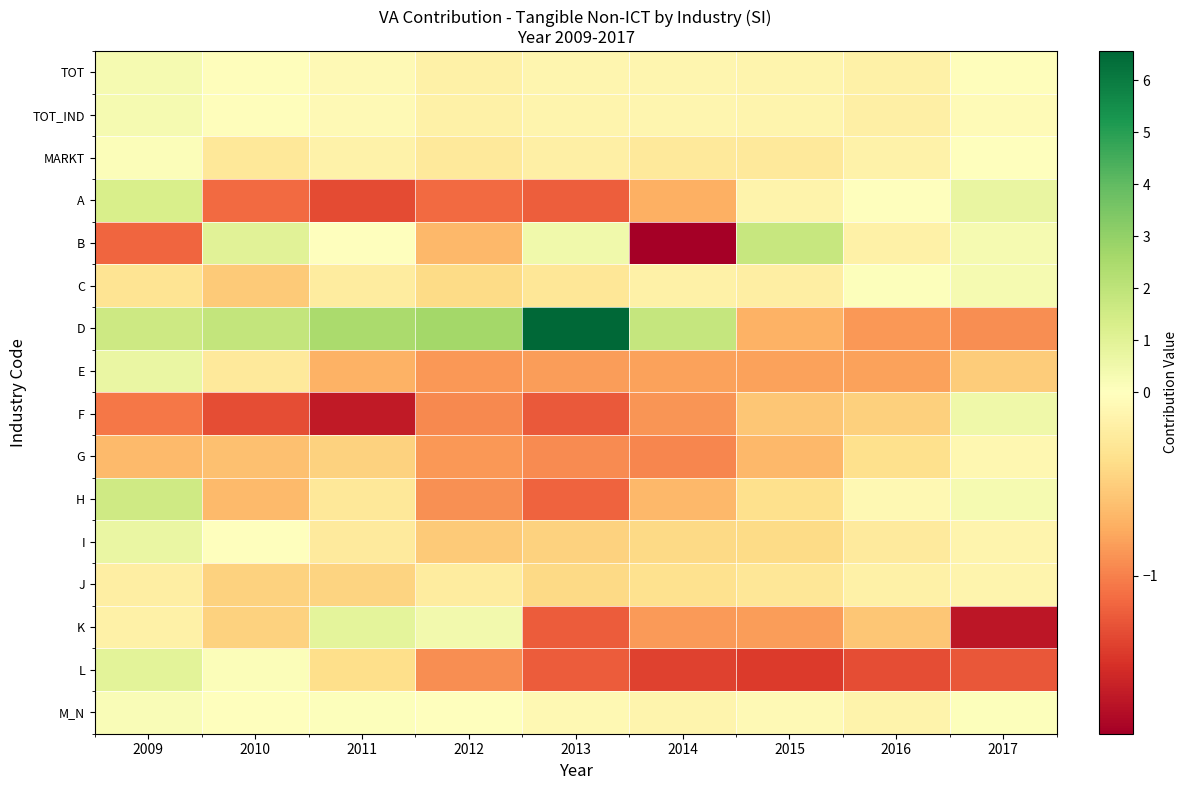

Reading left to right, transcribe all the data shown in this chart.

TOT: 2009=0.3	2010=-0.0	2011=-0.1	2012=-0.2	2013=-0.1	2014=-0.1	2015=-0.1	2016=-0.2	2017=-0.0
TOT_IND: 2009=0.3	2010=-0.0	2011=-0.1	2012=-0.2	2013=-0.1	2014=-0.1	2015=-0.1	2016=-0.2	2017=-0.1
MARKT: 2009=0.1	2010=-0.3	2011=-0.1	2012=-0.3	2013=-0.2	2014=-0.3	2015=-0.3	2016=-0.2	2017=-0.0
A: 2009=1.3	2010=-1.1	2011=-1.3	2012=-1.1	2013=-1.2	2014=-0.7	2015=-0.1	2016=0.0	2017=0.7
B: 2009=-1.2	2010=1.0	2011=-0.0	2012=-0.7	2013=0.5	2014=-1.9	2015=1.7	2016=-0.2	2017=0.4
C: 2009=-0.3	2010=-0.5	2011=-0.2	2012=-0.4	2013=-0.3	2014=-0.2	2015=-0.2	2016=0.1	2017=0.3
D: 2009=1.6	2010=1.9	2011=2.5	2012=2.6	2013=6.6	2014=1.8	2015=-0.7	2016=-0.9	2017=-0.9
E: 2009=0.7	2010=-0.3	2011=-0.7	2012=-0.9	2013=-0.8	2014=-0.8	2015=-0.8	2016=-0.8	2017=-0.5
F: 2009=-1.1	2010=-1.3	2011=-1.7	2012=-1.0	2013=-1.2	2014=-0.9	2015=-0.6	2016=-0.5	2017=0.5
G: 2009=-0.7	2010=-0.6	2011=-0.5	2012=-0.9	2013=-0.9	2014=-1.0	2015=-0.7	2016=-0.4	2017=-0.1
H: 2009=1.6	2010=-0.7	2011=-0.3	2012=-0.9	2013=-1.2	2014=-0.7	2015=-0.4	2016=-0.1	2017=0.3
I: 2009=0.7	2010=0.0	2011=-0.2	2012=-0.5	2013=-0.5	2014=-0.4	2015=-0.4	2016=-0.2	2017=-0.1
J: 2009=-0.2	2010=-0.5	2011=-0.5	2012=-0.2	2013=-0.4	2014=-0.3	2015=-0.3	2016=-0.2	2017=-0.1
K: 2009=-0.2	2010=-0.5	2011=0.9	2012=0.4	2013=-1.2	2014=-0.9	2015=-0.8	2016=-0.6	2017=-1.7
L: 2009=0.9	2010=0.1	2011=-0.4	2012=-0.9	2013=-1.2	2014=-1.4	2015=-1.4	2016=-1.3	2017=-1.3
M_N: 2009=0.2	2010=-0.0	2011=0.1	2012=0.0	2013=-0.1	2014=-0.1	2015=-0.1	2016=-0.1	2017=0.1